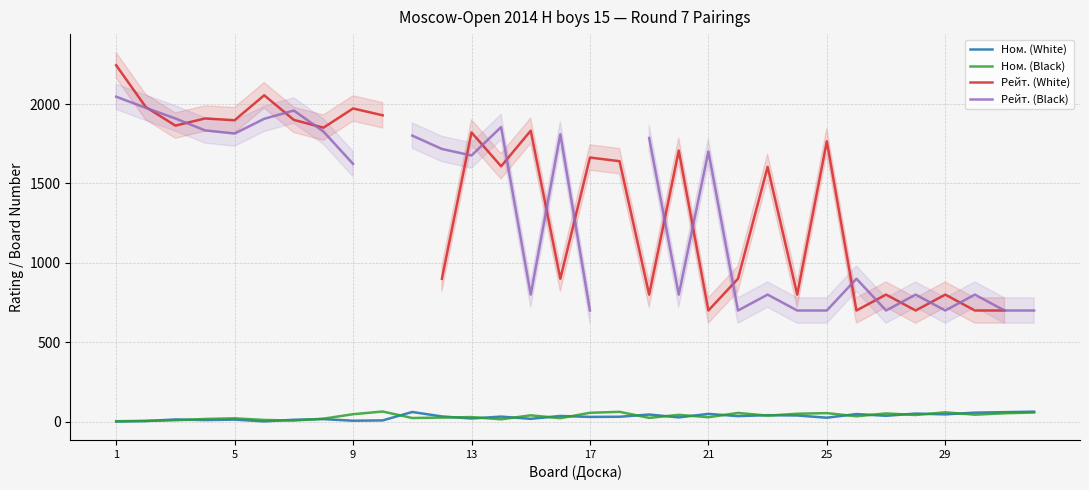

Does the chart have visible grid lines?

Yes